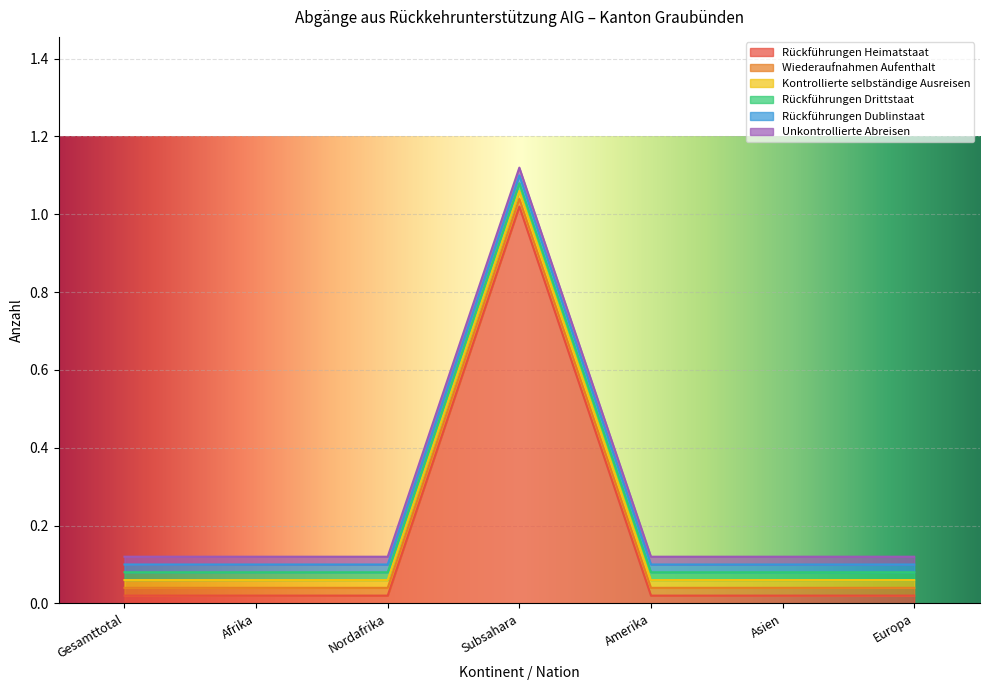

Reading left to right, extract all data points from this chart.

Rückführungen Heimatstaat: 0	0	0	1	0	0	0
Wiederaufnahmen Aufenthalt: 0	0	0	0	0	0	0
Kontrollierte selbständige Ausreisen: 0	0	0	0	0	0	0
Rückführungen Drittstaat: 0	0	0	0	0	0	0
Rückführungen Dublinstaat: 0	0	0	0	0	0	0
Unkontrollierte Abreisen: 0	0	0	0	0	0	0